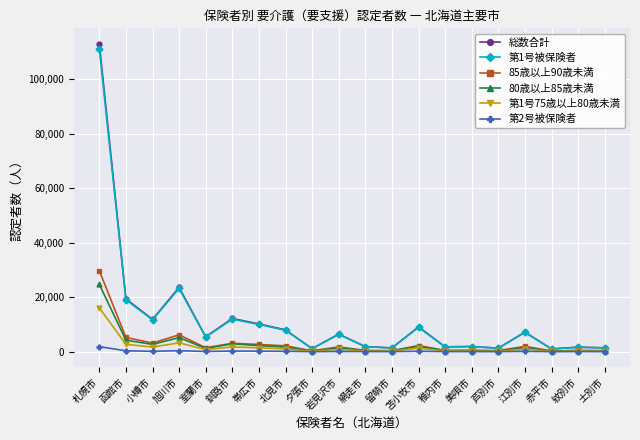

Which series has the widest spread of values?

総数合計